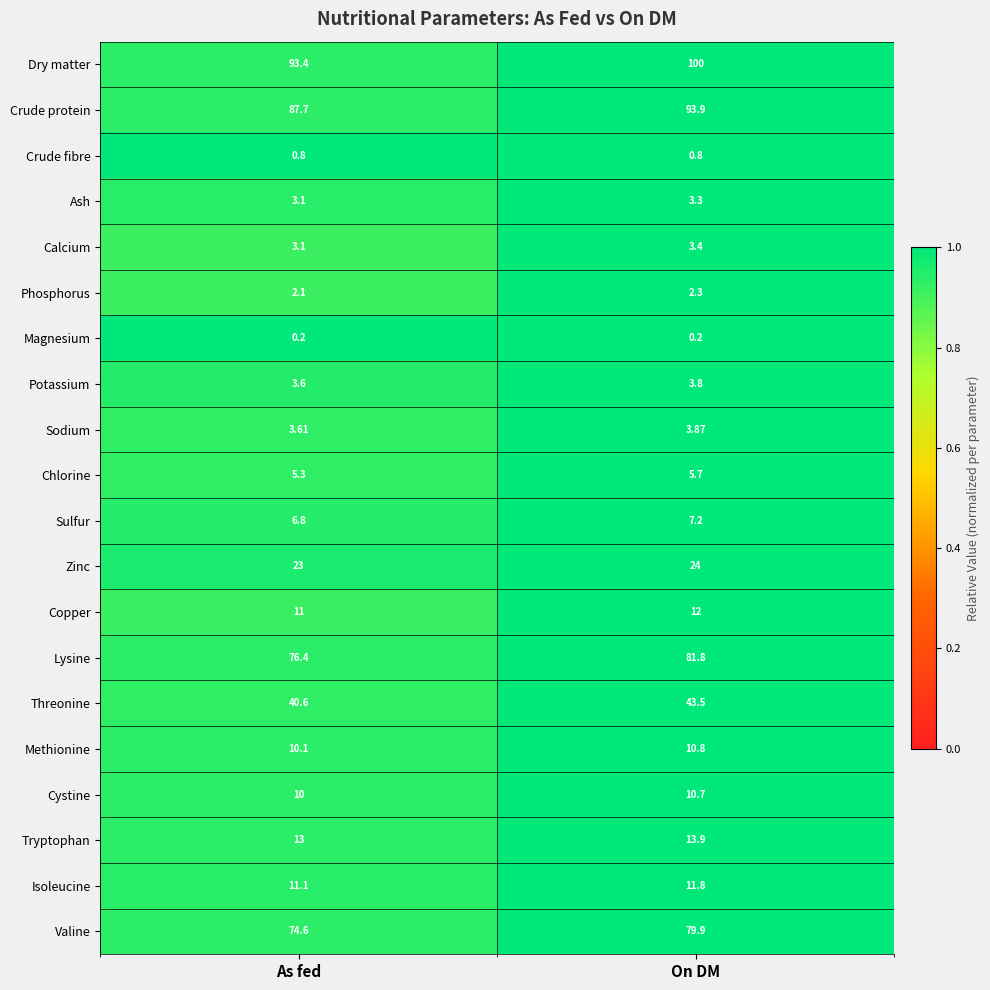

At which label is Sodium closest to 3?

As fed